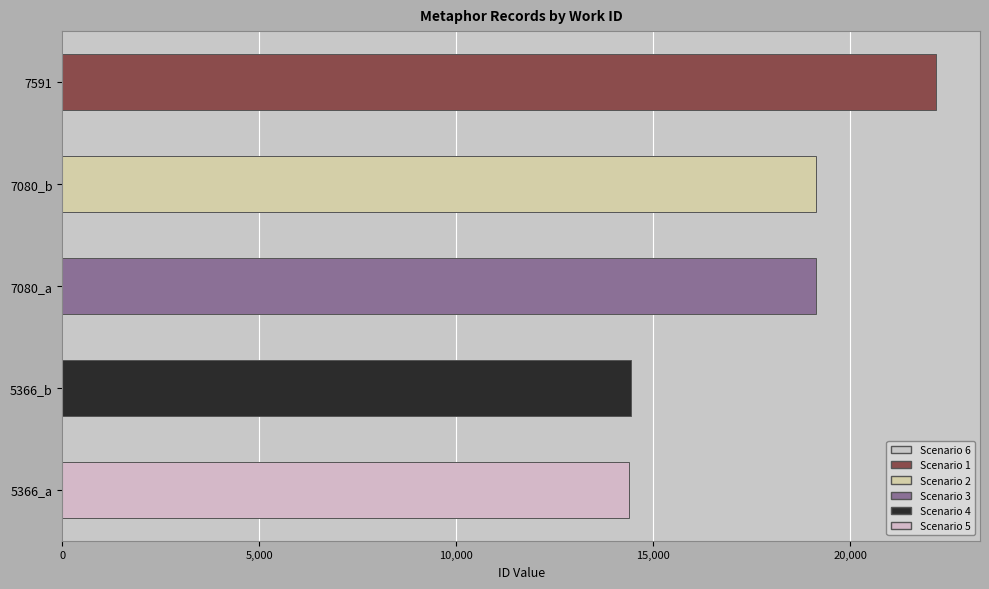

What is the change in value from 5366_b to 7080_a?

+4690